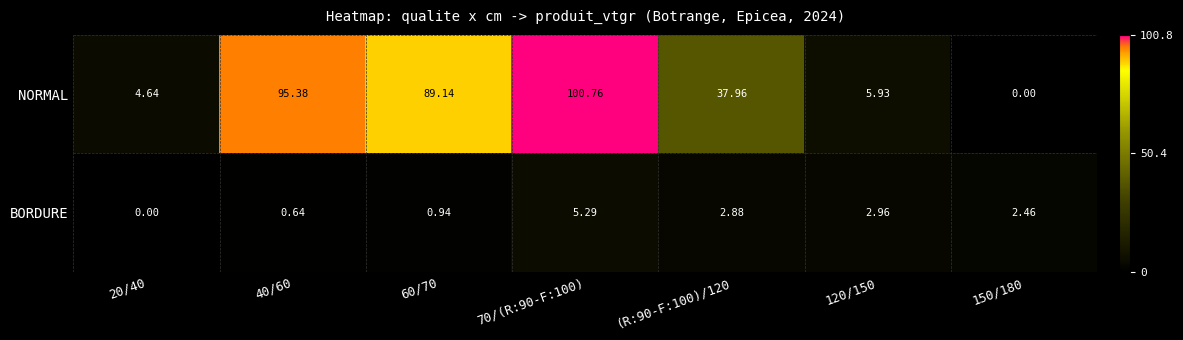

Which series has the widest spread of values?

NORMAL